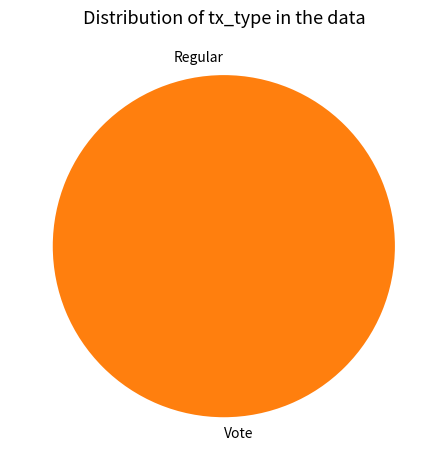

What is the change in value from Regular to Vote?

+3